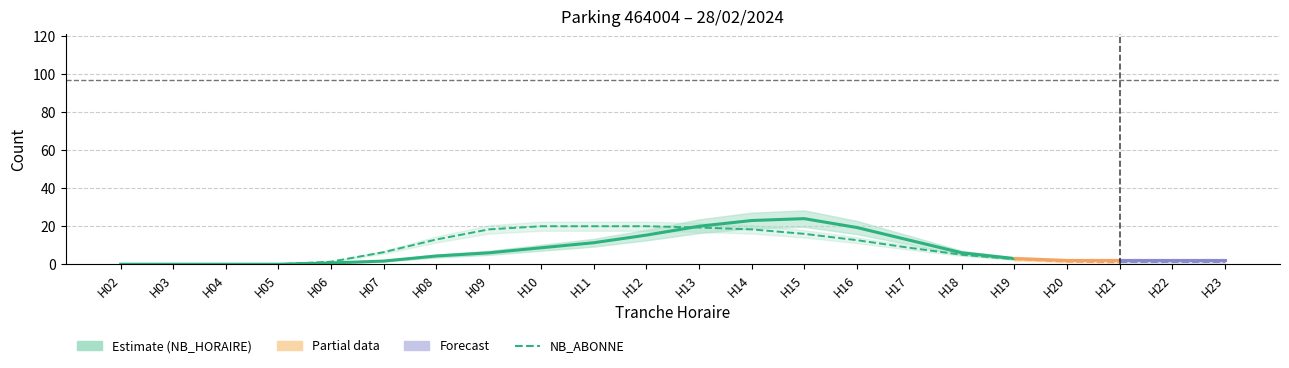

How many data points does each series have?

18